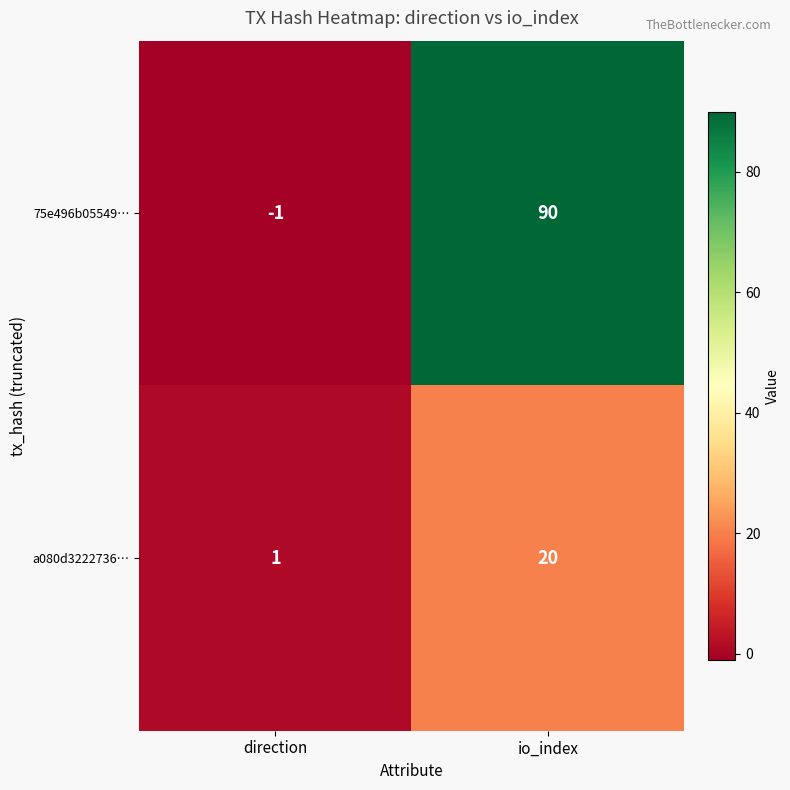

True or false: 75e496b05549… has a value of -1 at direction.

True